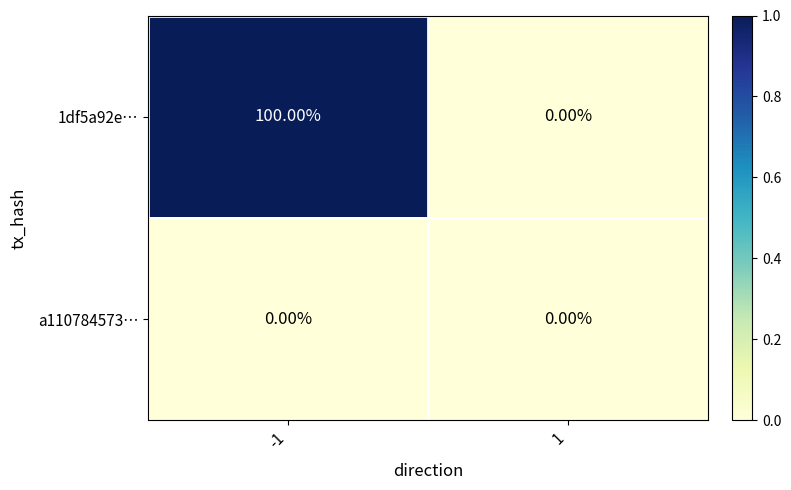

What is the total value across all series at -1?

100